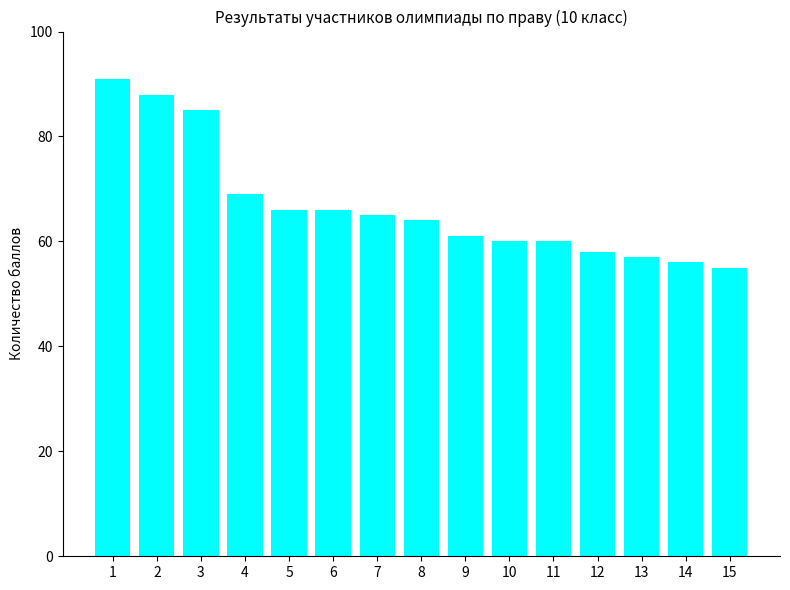

What is the change in value from 3 to 7?

-20